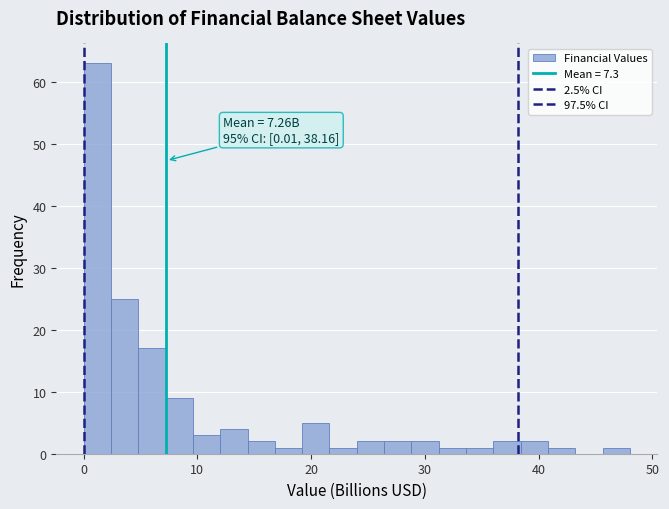

Read against the x-axis, roughly where is the centre of the tallest bar?

1